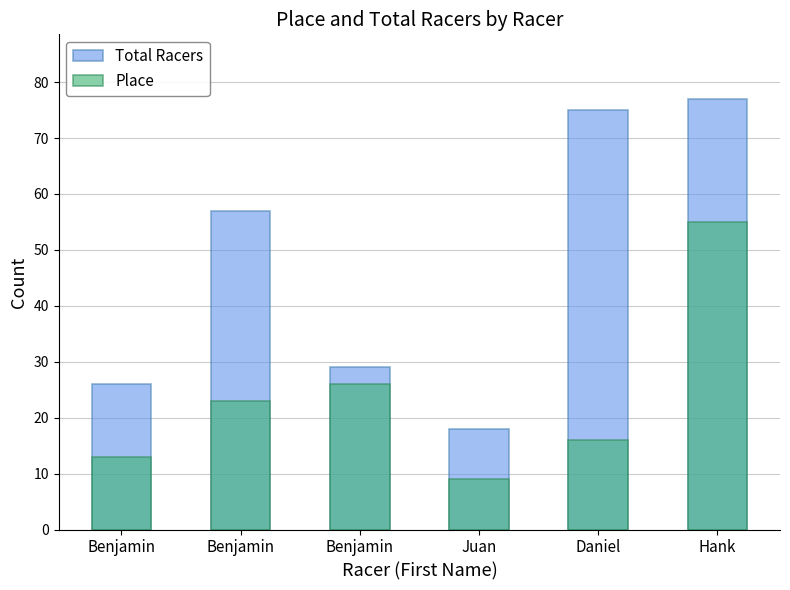

What is the total value across all series at Benjamin?

39